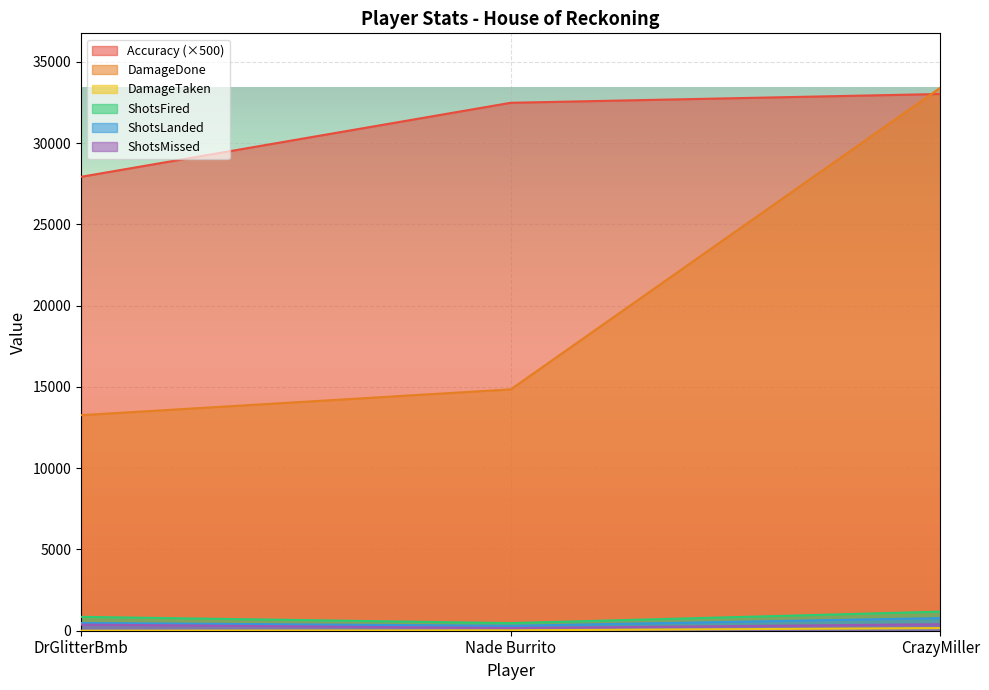

How many data points in ShotsFired are less than 854?

1